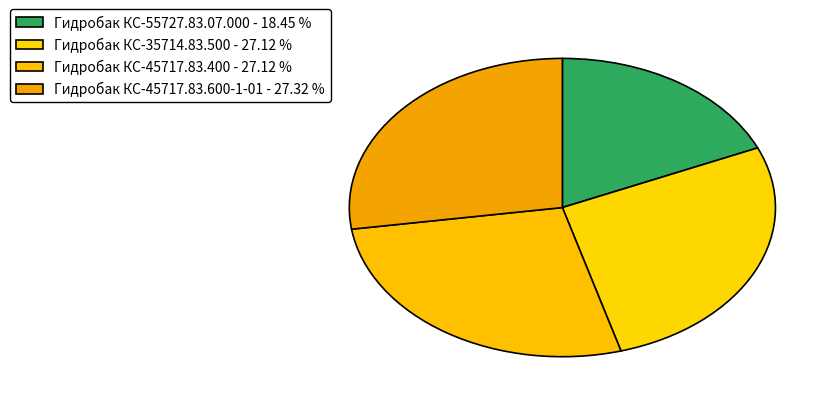

Approximately how many times larger is the value at Гидробак КС-35714.83.500 compared to Гидробак КС-55727.83.07.000?

1.5